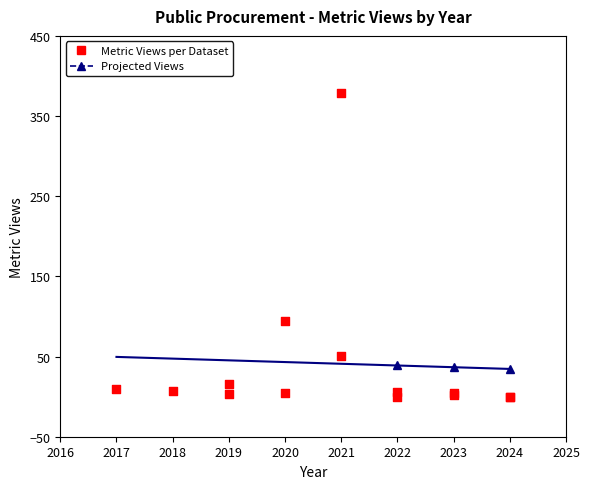

What is the ratio of the value at 2021 to the value at 2023?

94.8